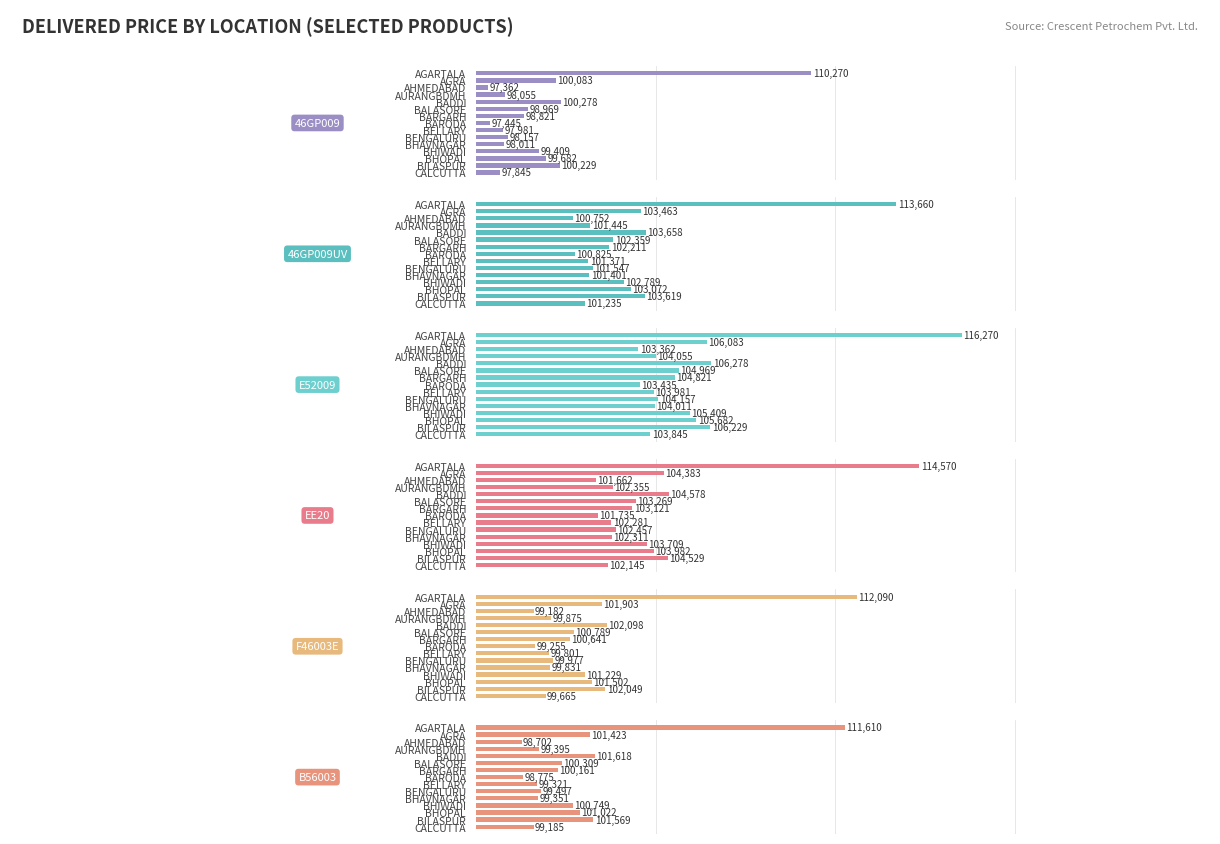

Is it true that 46GP009 equals 45591 at BHOPAL?

False